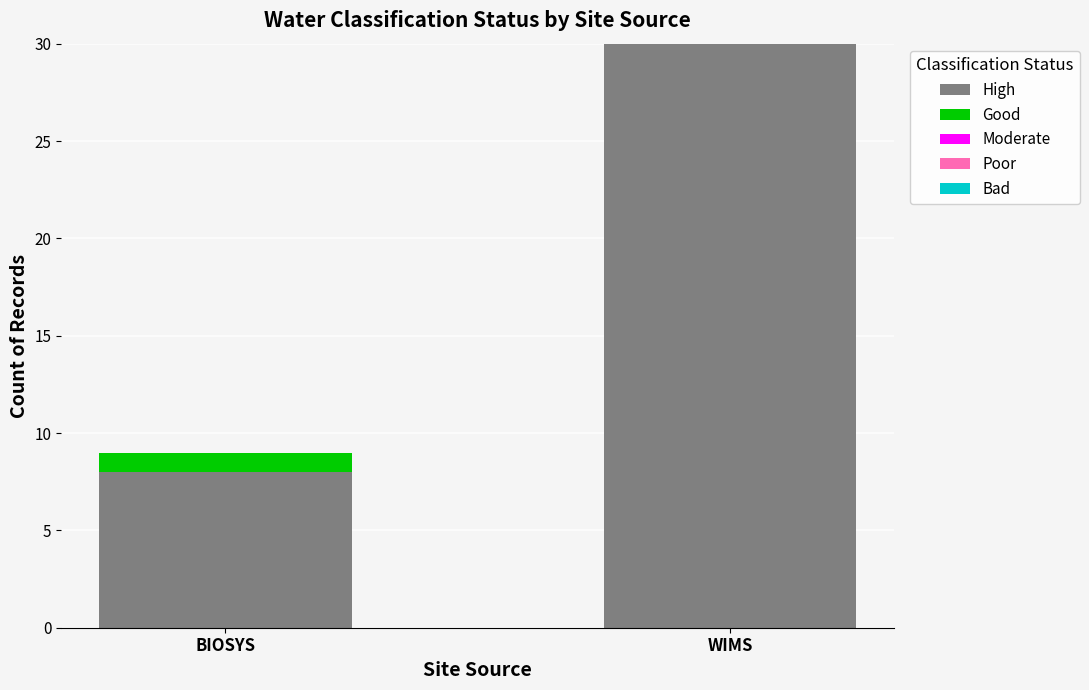

What is the sum of the High values at WIMS and BIOSYS?

38